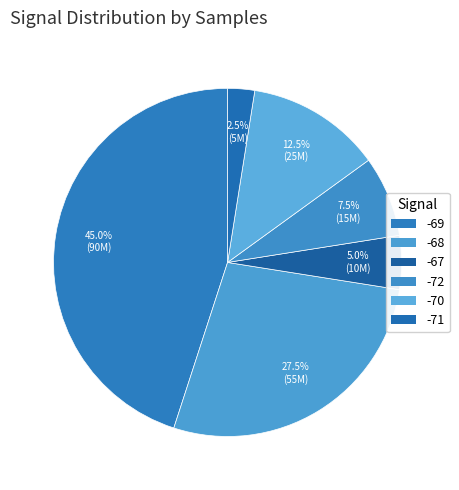

How many segments does this pie chart have?

6